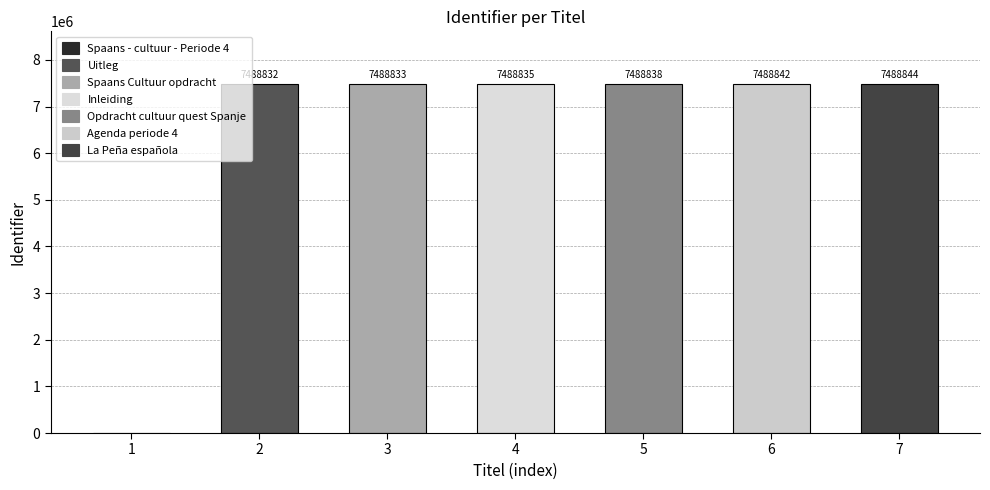

The chart shows a value of 7488832 at Uitleg. True or false?

True